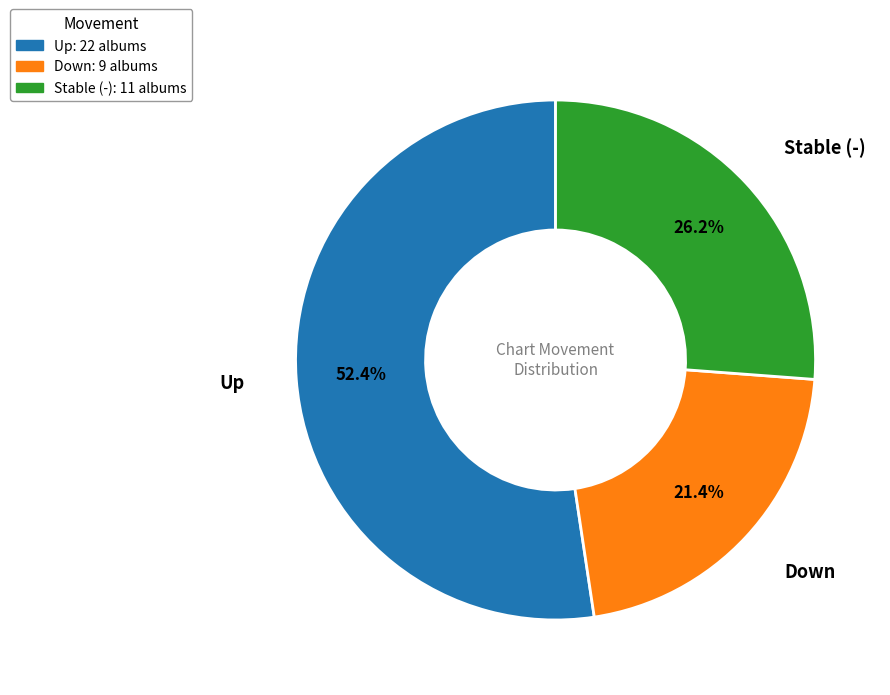

Rank the categories by value from highest to lowest.

Up: 22 albums, Stable (-): 11 albums, Down: 9 albums